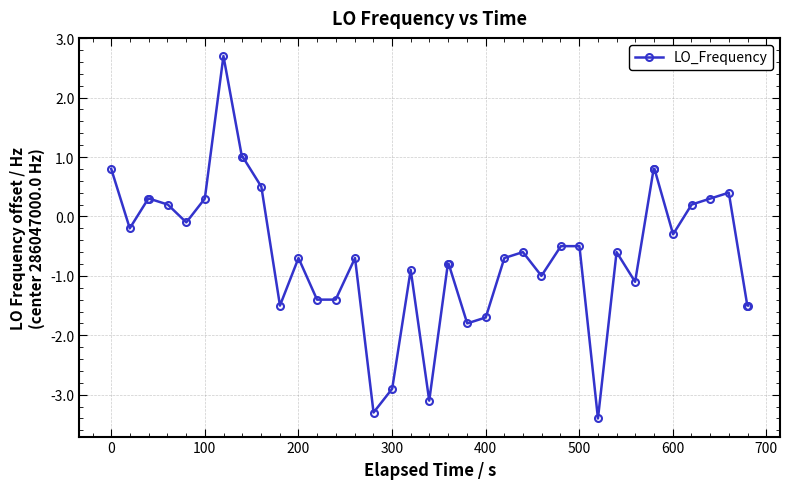

What is the average value?

-0.6